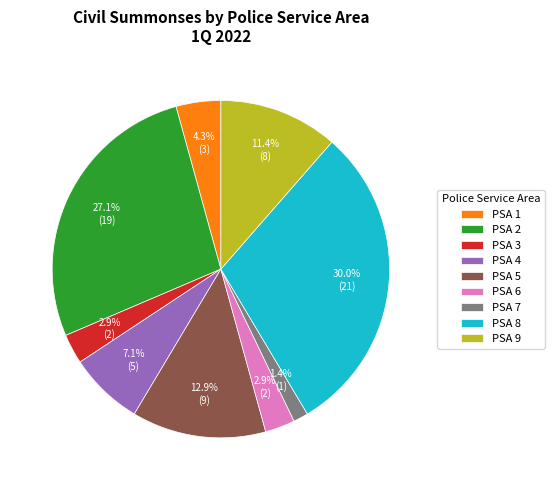

How many slices are in this pie chart?

9